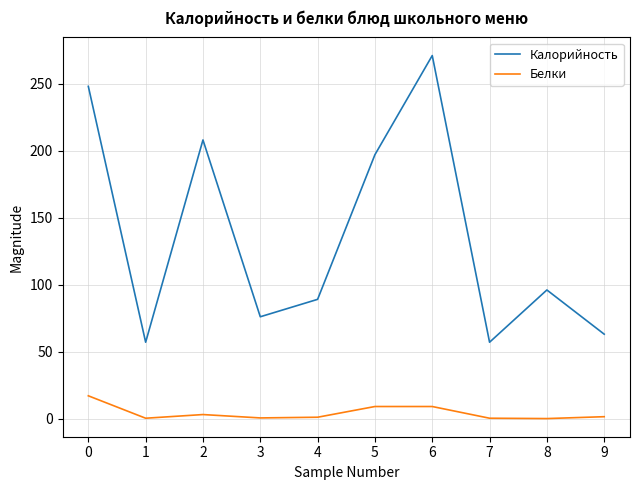

List the series in order of their peak value, lowest first.

Белки, Калорийность